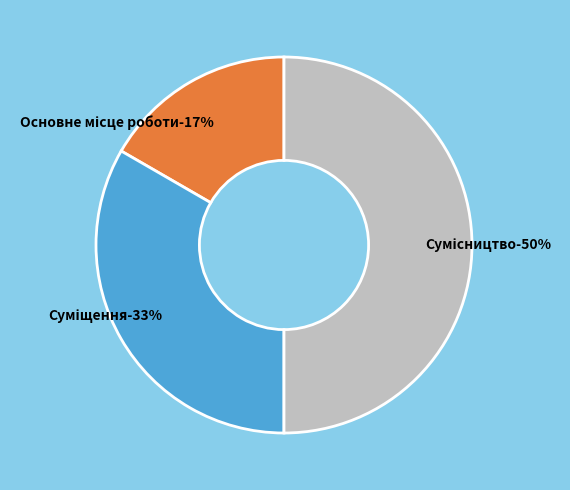

To the nearest percent, what is the combined percentage of Суміщення and Сумісництво?

83%